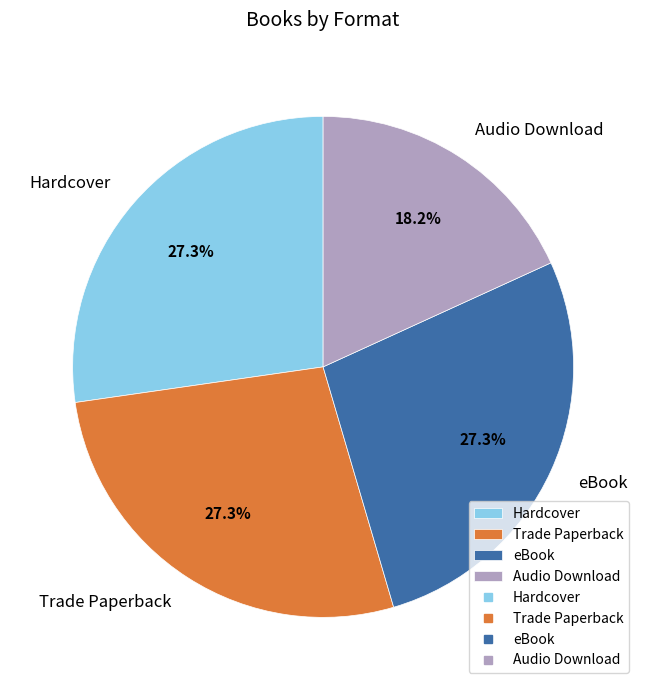

Which slice is the smallest?

Audio Download